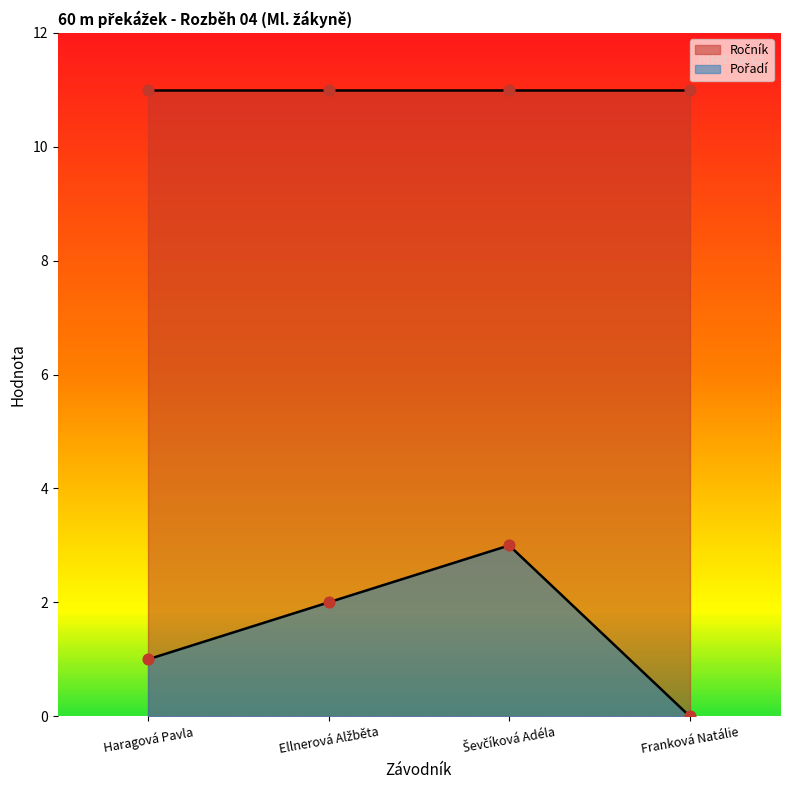

Approximately how many times larger is the value at Ševčíková Adéla compared to Haragová Pavla?

3.0